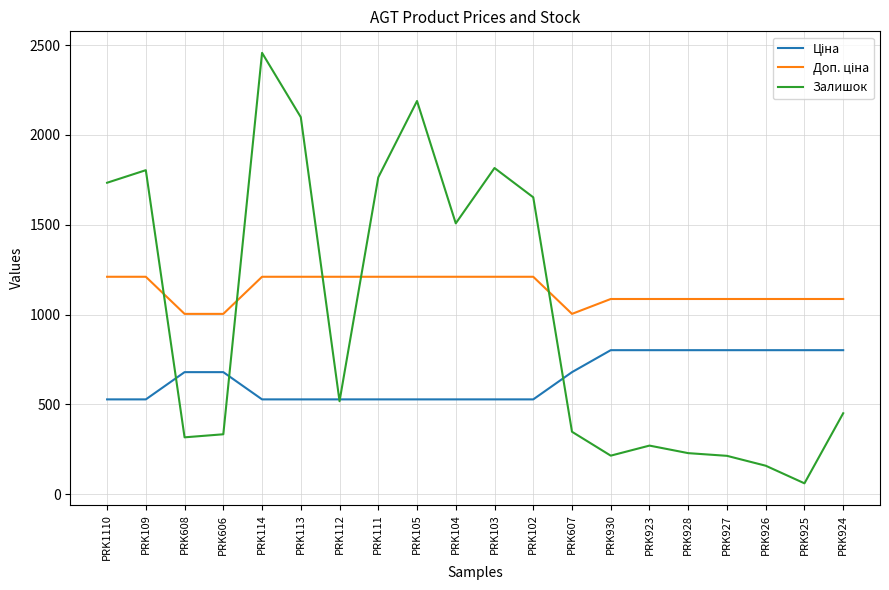

How many lines are shown in the chart?

3